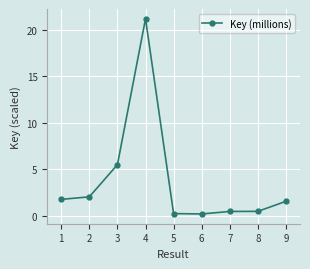

How many lines are shown in the chart?

1